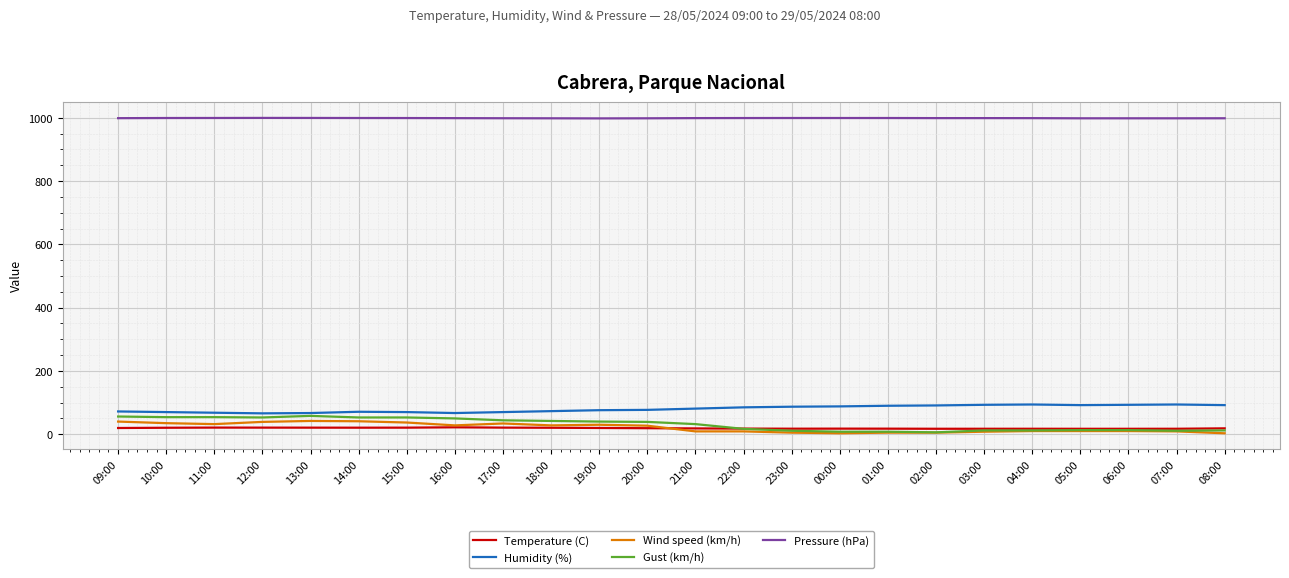

True or false: Temperature (C) and Humidity (%) intersect in this chart.

False